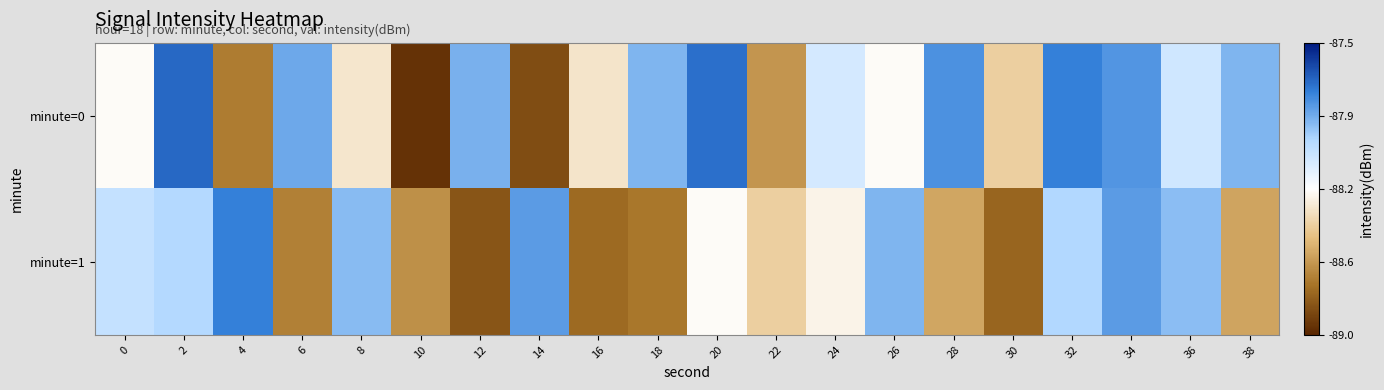

Reading left to right, transcribe all the data shown in this chart.

minute=0: 0=-88.3	2=-87.7	4=-88.7	6=-87.9	8=-88.3	10=-89.0	12=-87.9	14=-88.9	16=-88.4	18=-87.9	20=-87.7	22=-88.6	24=-88.1	26=-88.3	28=-87.8	30=-88.4	32=-87.8	34=-87.8	36=-88.1	38=-87.9
minute=1: 0=-88.1	2=-88.0	4=-87.8	6=-88.7	8=-87.9	10=-88.6	12=-88.8	14=-87.8	16=-88.8	18=-88.7	20=-88.3	22=-88.4	24=-88.3	26=-87.9	28=-88.6	30=-88.8	32=-88.0	34=-87.8	36=-87.9	38=-88.6